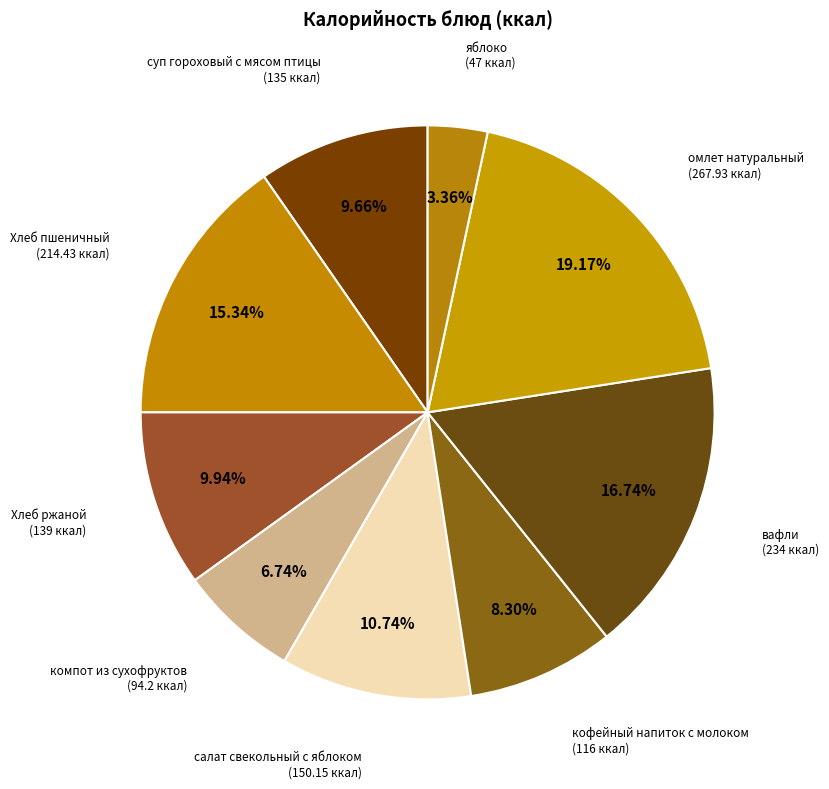

How many segments does this pie chart have?

9